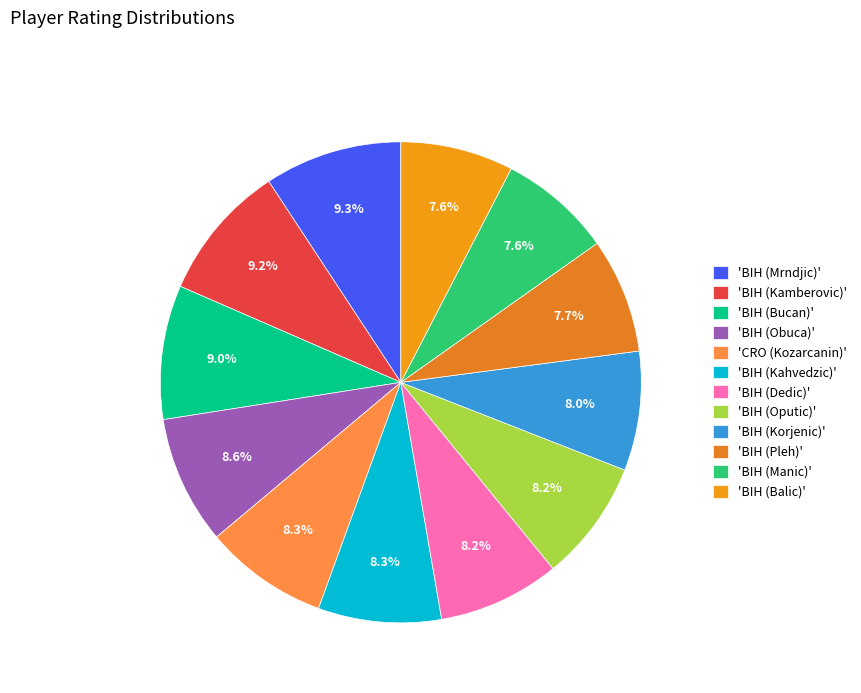

Does any single category account for the majority?

No